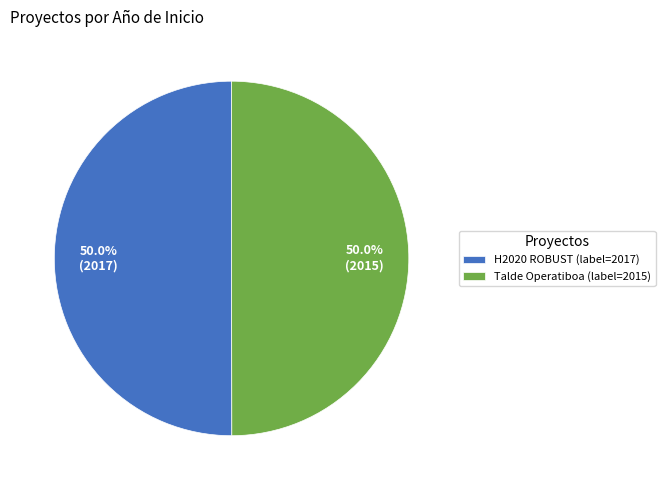

What is the total percentage of Talde Operatiboa and H2020 ROBUST?

100.0%